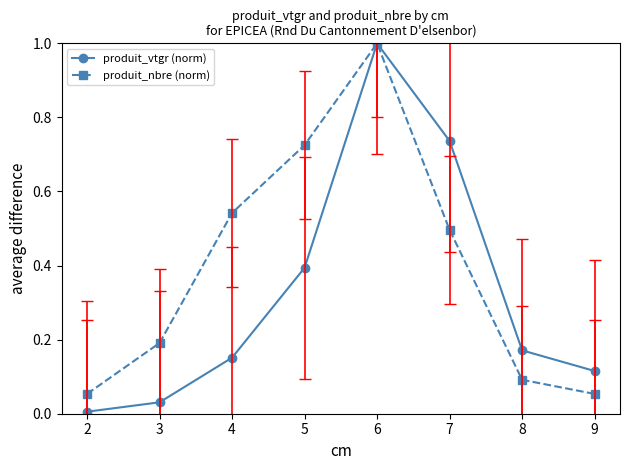

Between 7 and 9, which series saw the biggest shift?

produit_vtgr (norm)